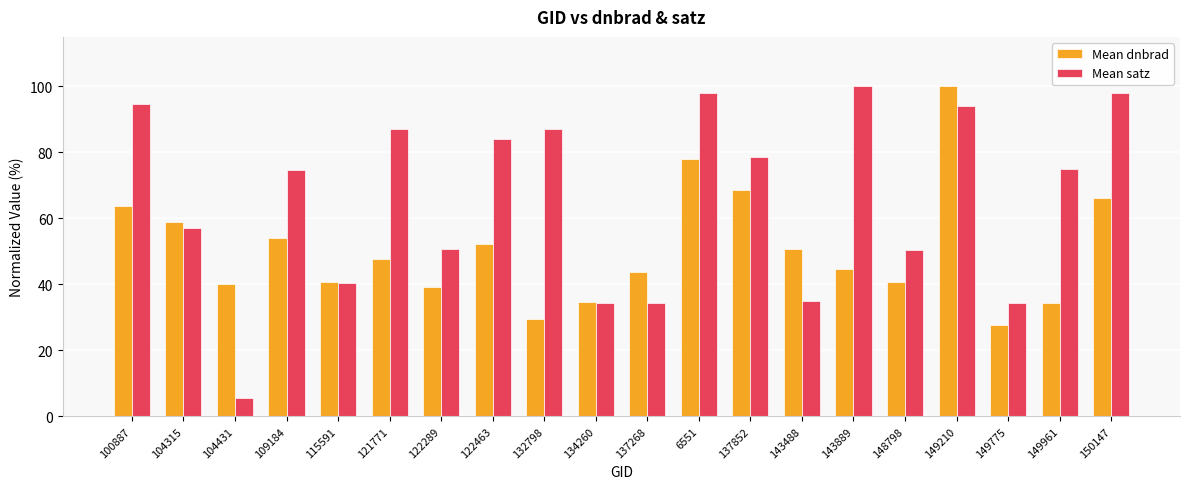

What is the sum of the Mean satz values at 132798 and 115591?

127.5